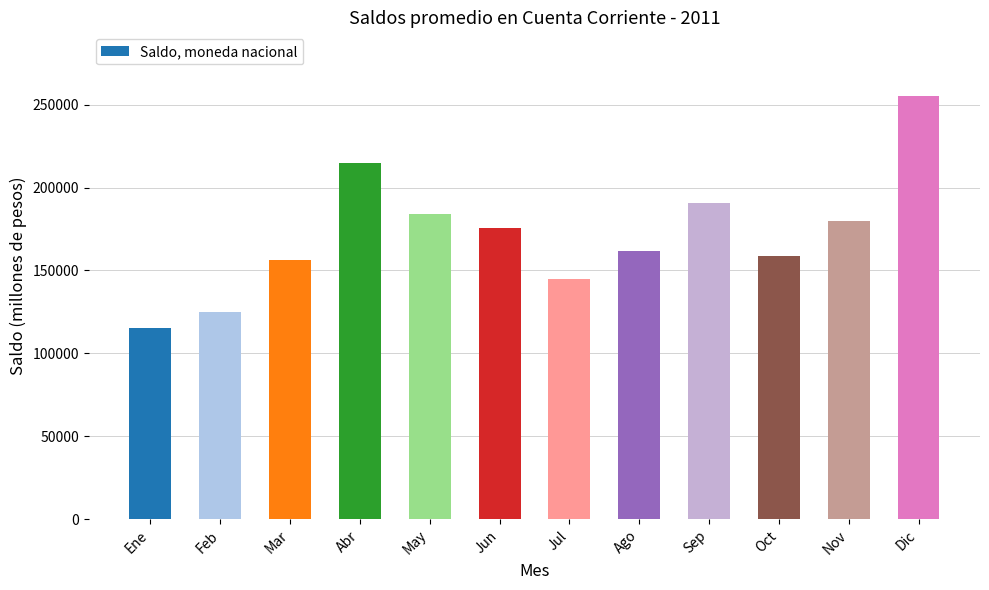

Reading left to right, transcribe all the data shown in this chart.

115305.5	125195.6	156139.1	214932.0	184272.1	175804.6	145062.7	161970.5	190930.8	158820.5	179834.7	255315.1